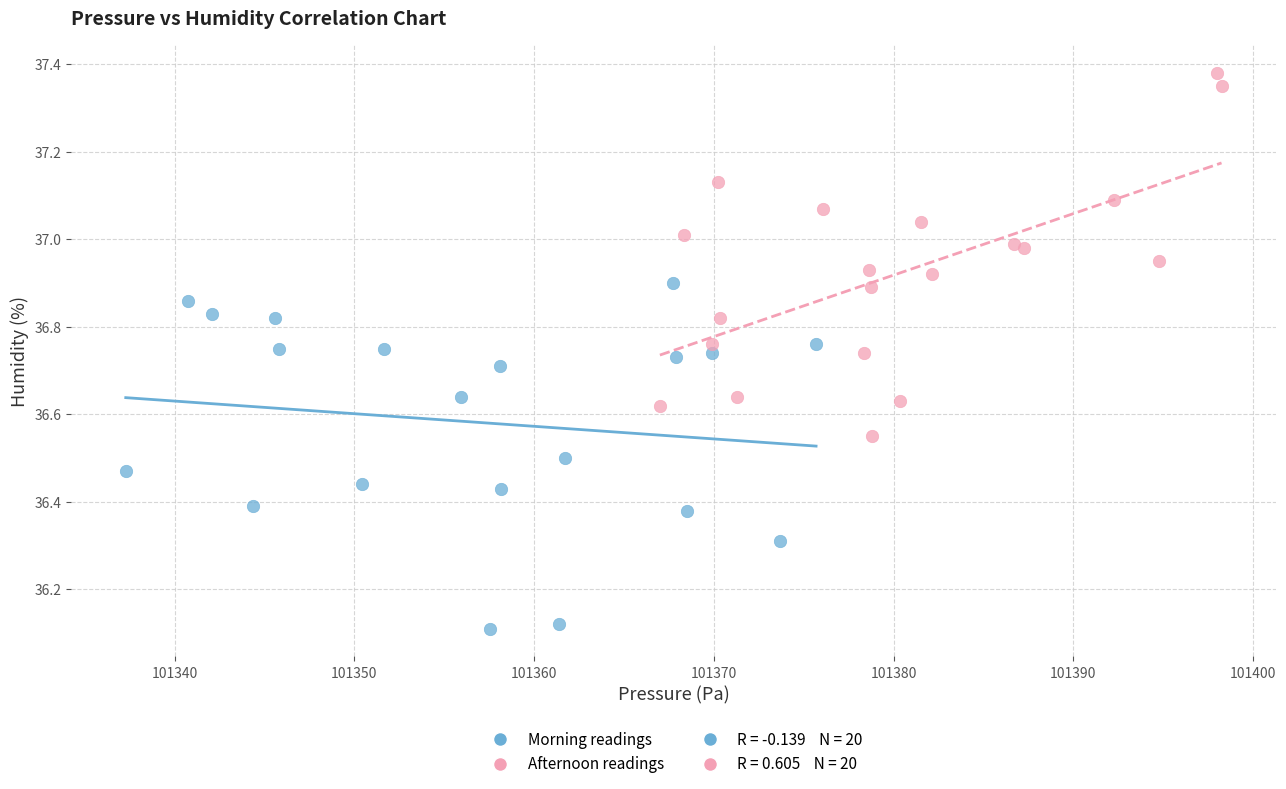

Which series reaches the maximum Y coordinate?

Afternoon readings